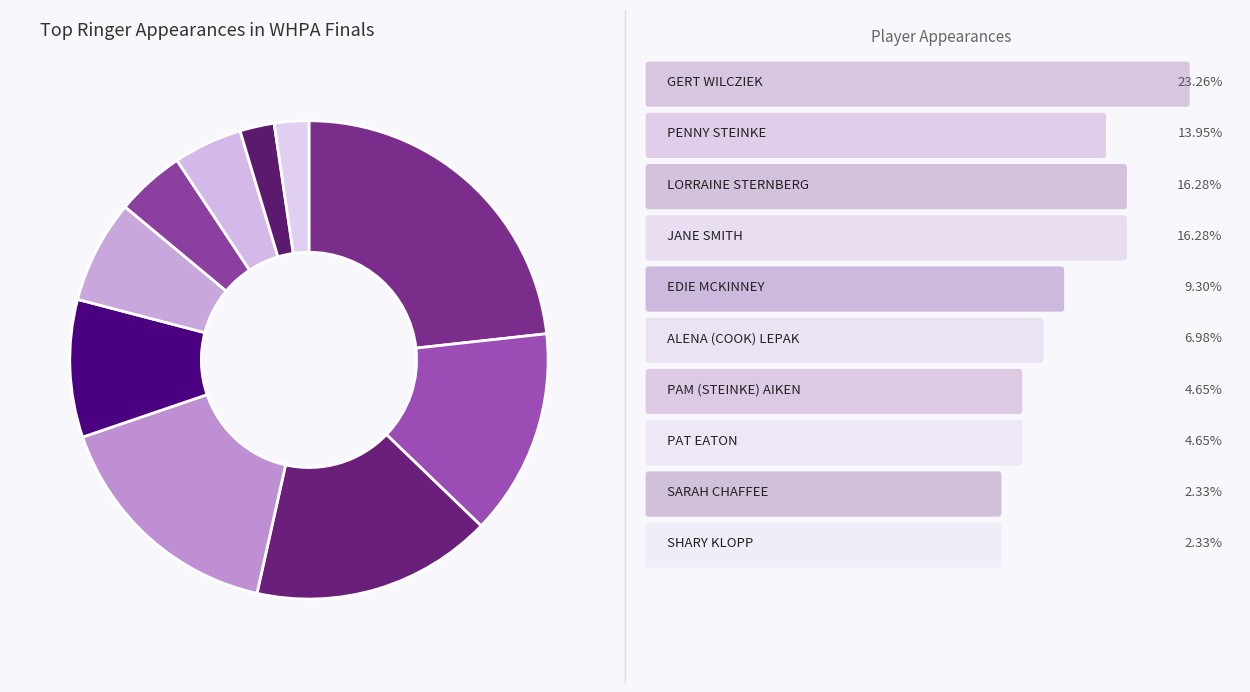

Which category has the biggest portion of the pie?

GERT WILCZIEK